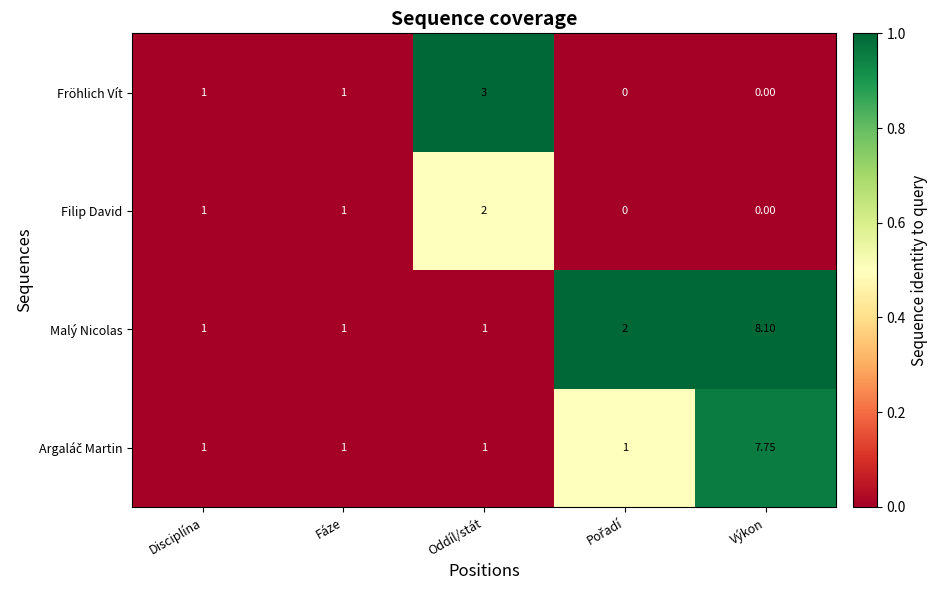

At which category is the sum across all series the highest?

Výkon